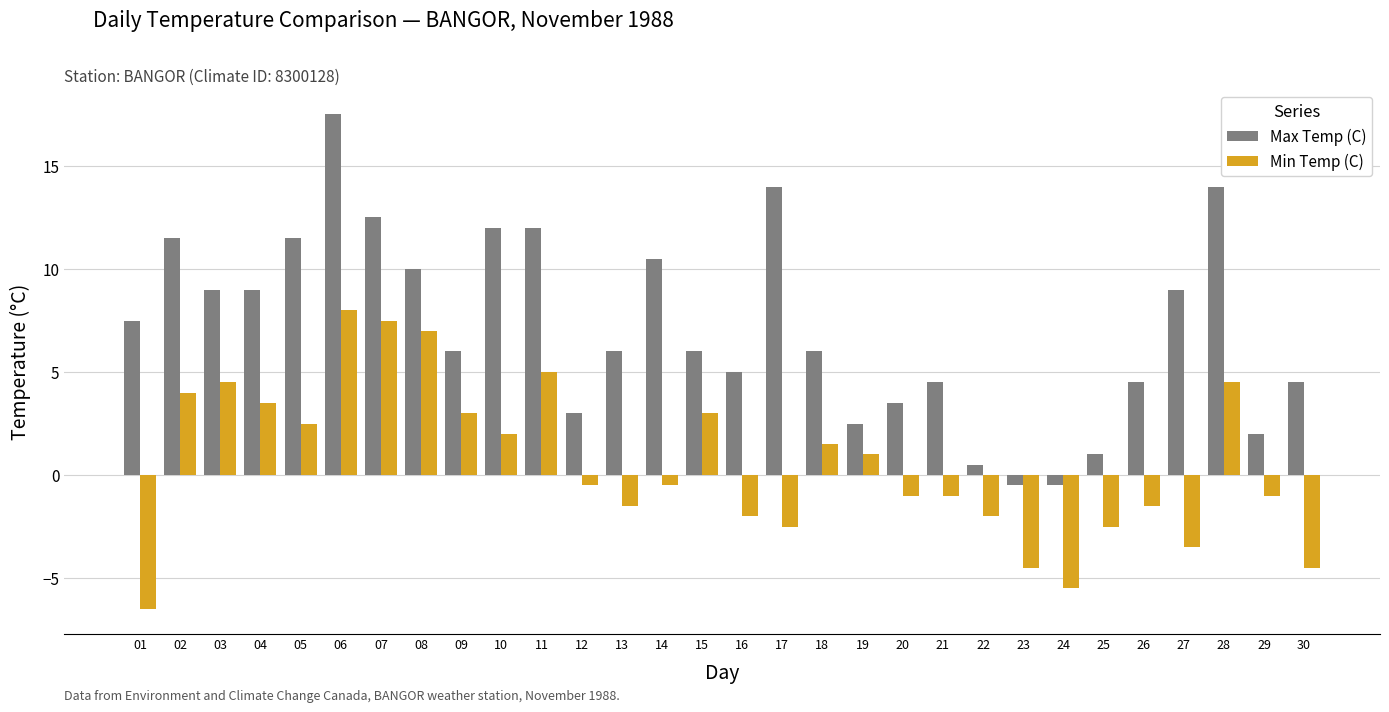

List the series in order of their peak value, highest first.

Max Temp (C), Min Temp (C)